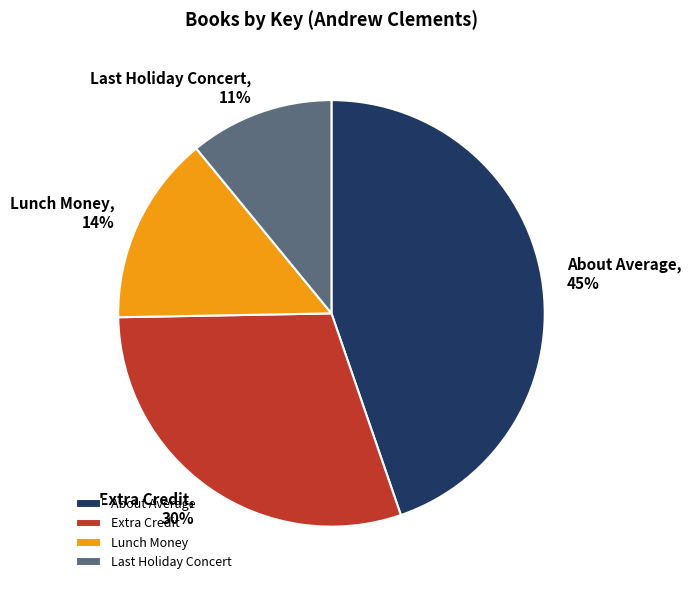

Between Extra Credit and Lunch Money, which is larger?

Extra Credit